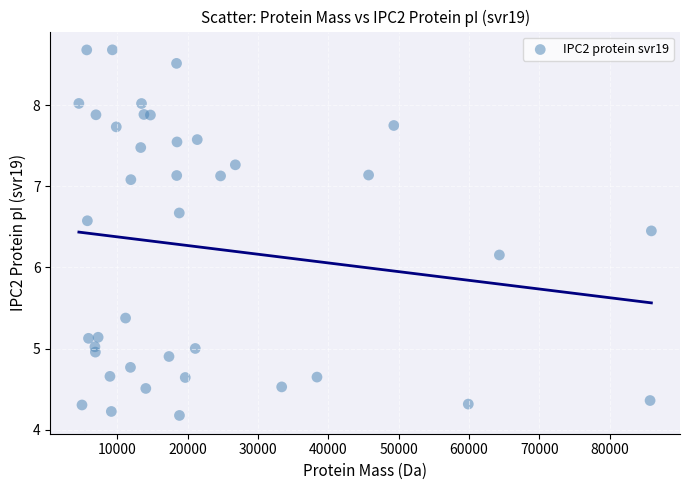

What is the range of X values (max minus min)?

81382.2